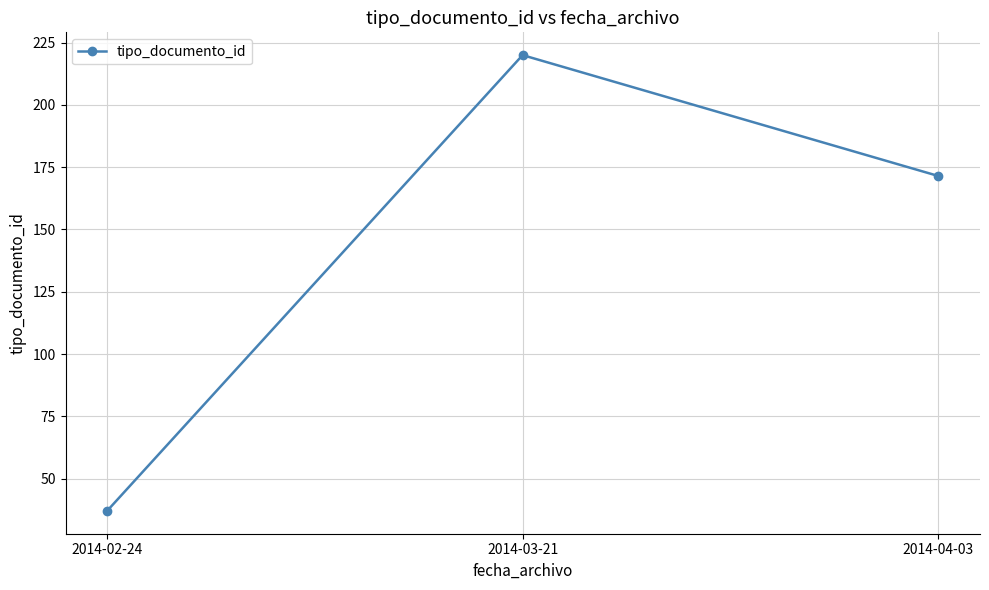

Reading left to right, transcribe all the data shown in this chart.

2014-02-24=37.0	2014-03-21=220.0	2014-04-03=171.5